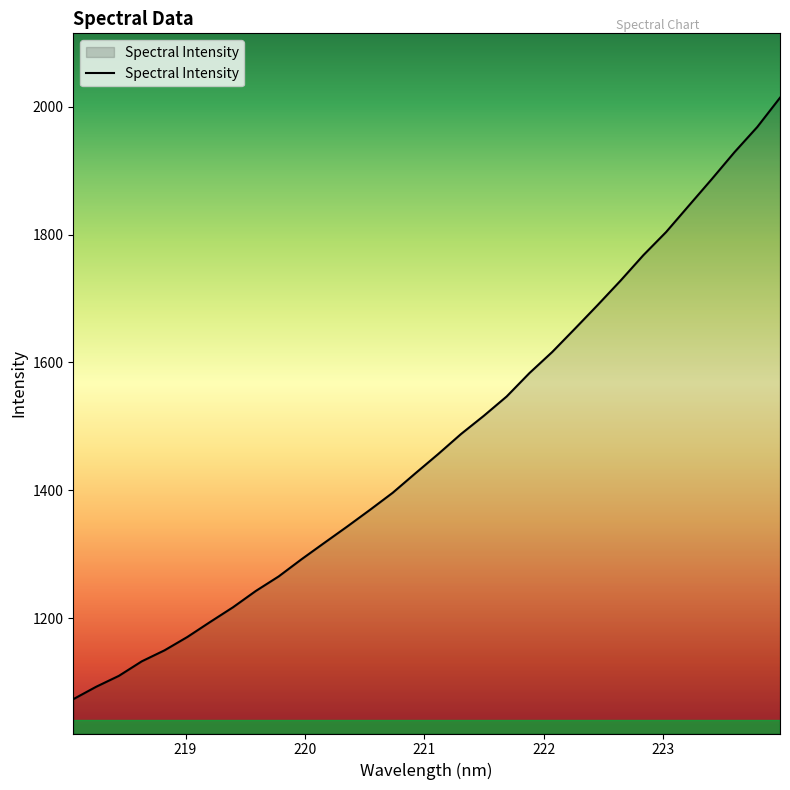

What is the greatest value displayed?

2014.0